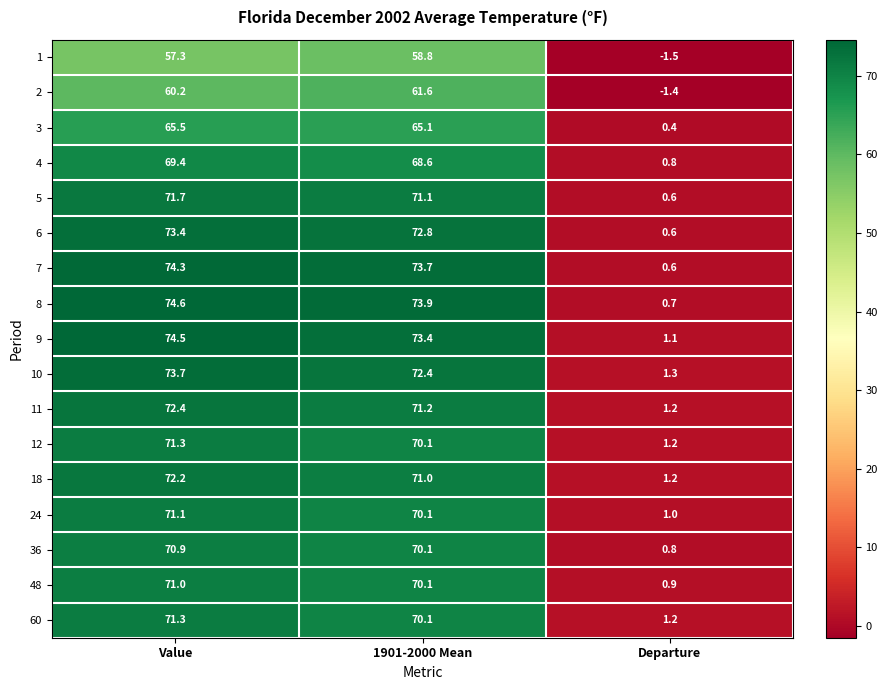

The value of 18 at Departure is 1.2. True or false?

True